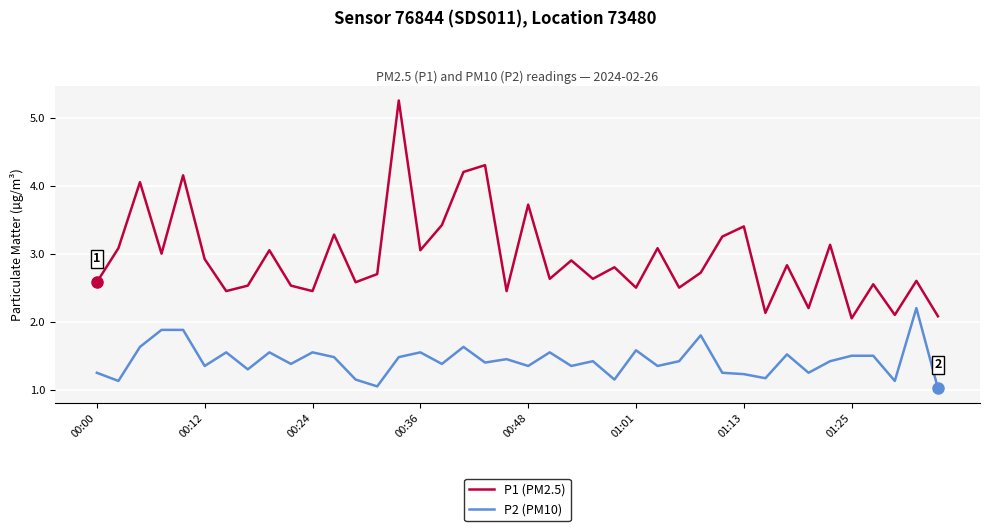

List the series in order of their peak value, lowest first.

P2 (PM10), P1 (PM2.5)